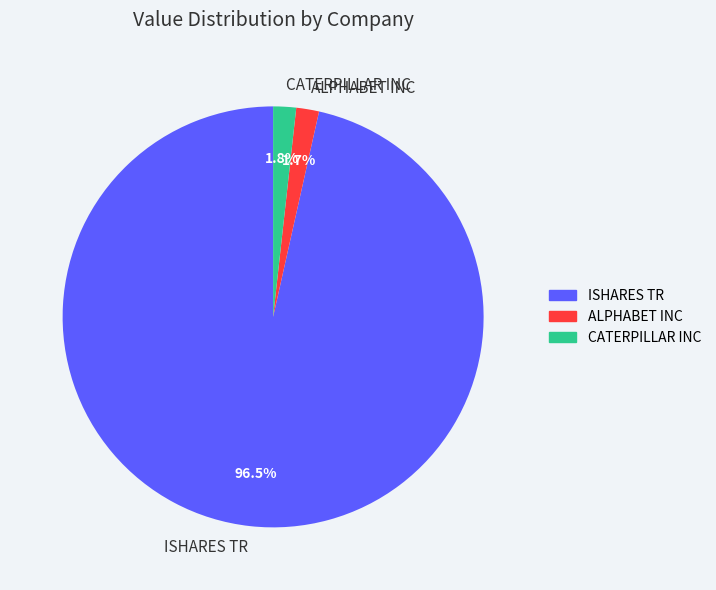

Count the number of slices in the pie.

3